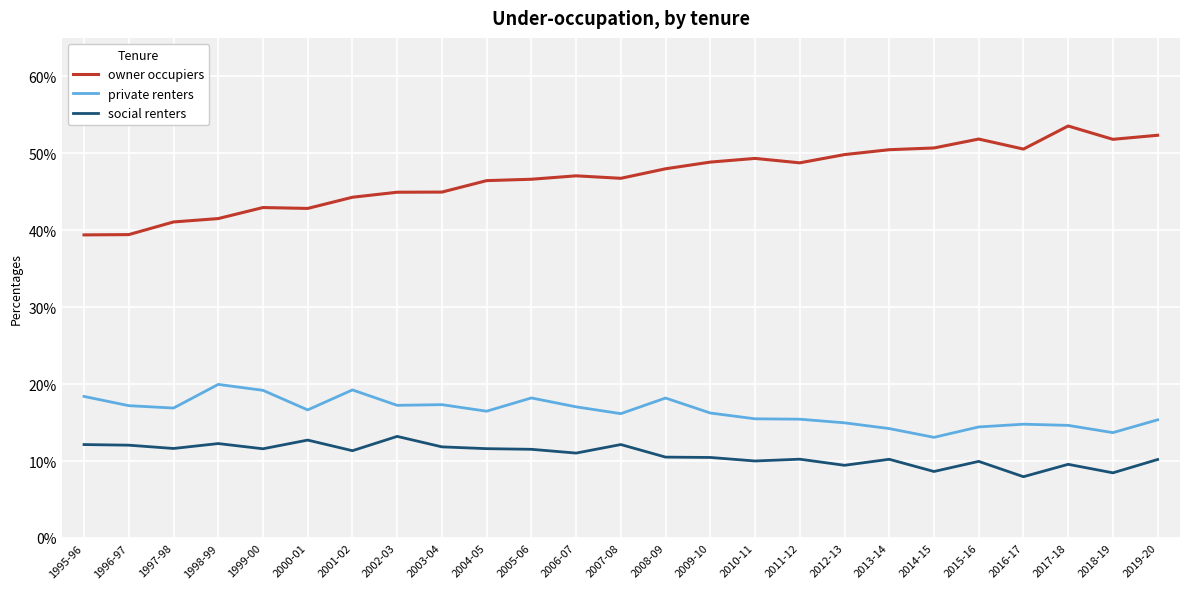

Which series has the largest total across all categories?

owner occupiers